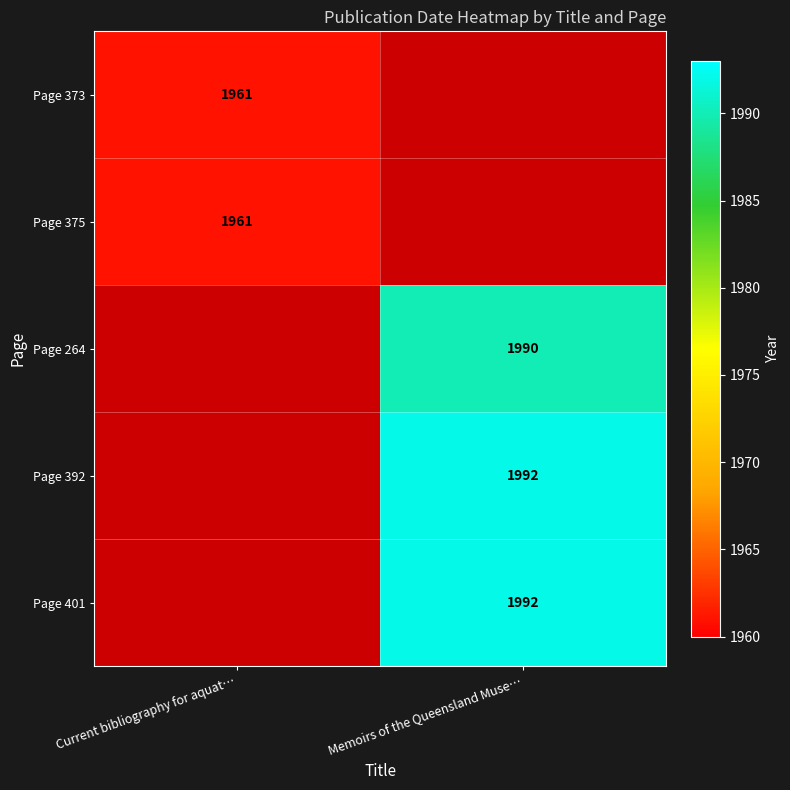

Which label corresponds to the smallest value in the chart?

Current bibliography for aquat…